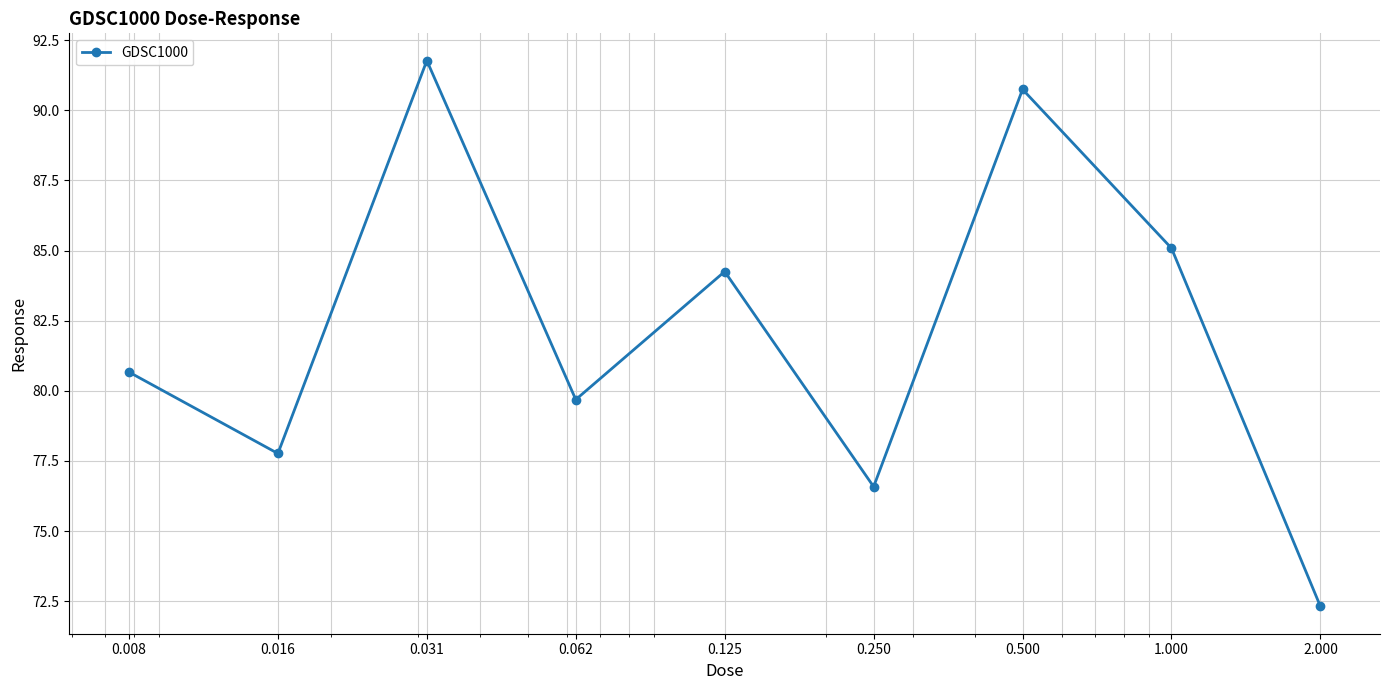

What is the maximum value shown in the chart?

91.8